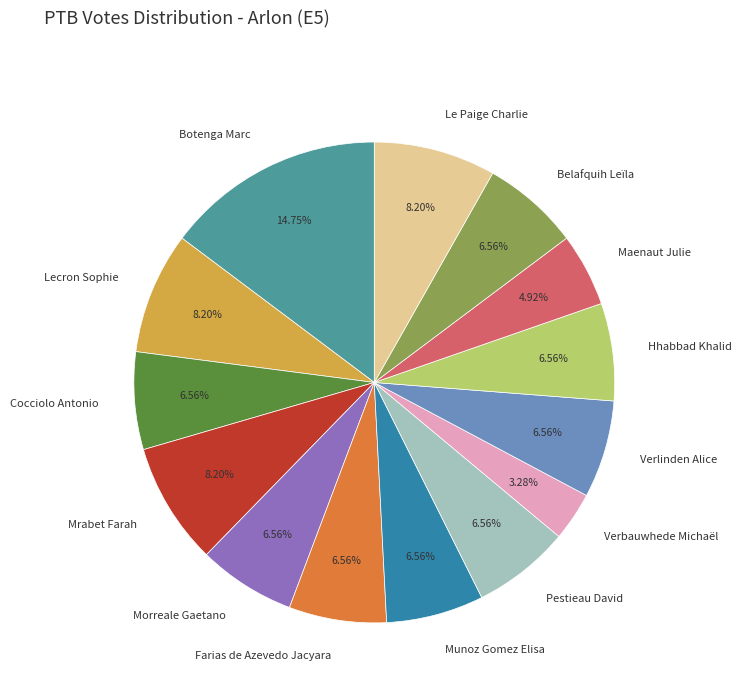

How much of the chart is everything except Pestieau David?

93.4%